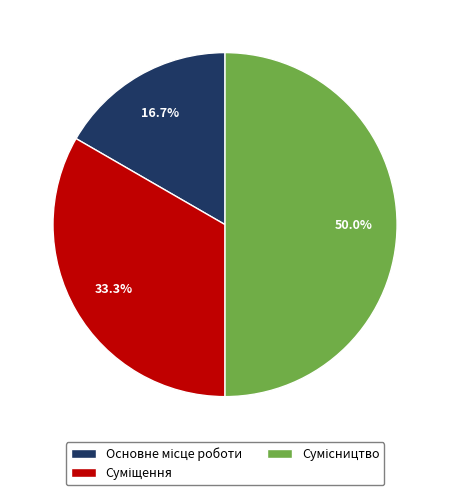

What percentage is the Сумісництво slice, to the nearest percent?

50%